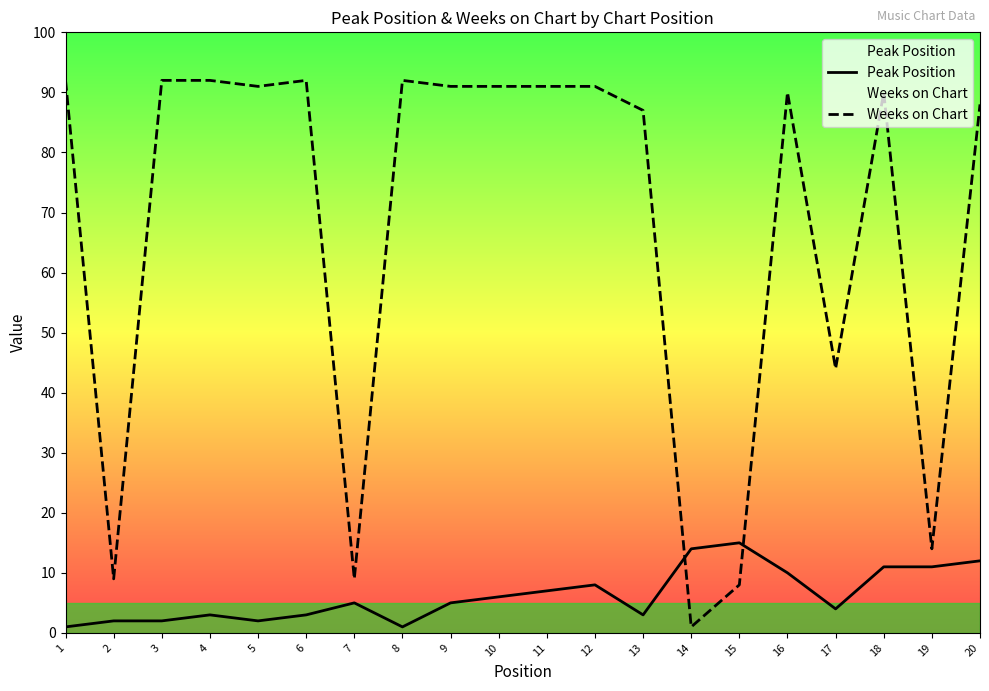

Does the chart display data point markers on the line(s)?

No